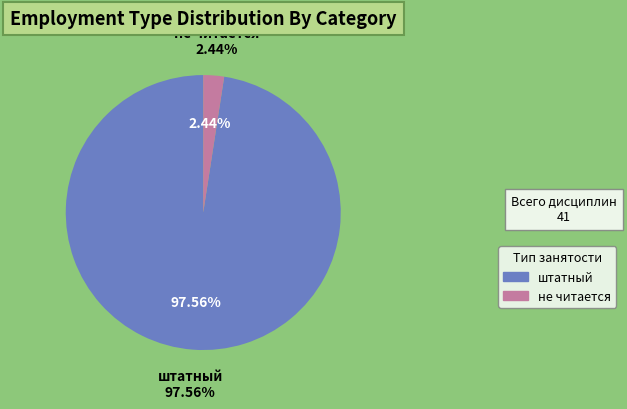

What percentage is the не читается slice, to the nearest percent?

2%